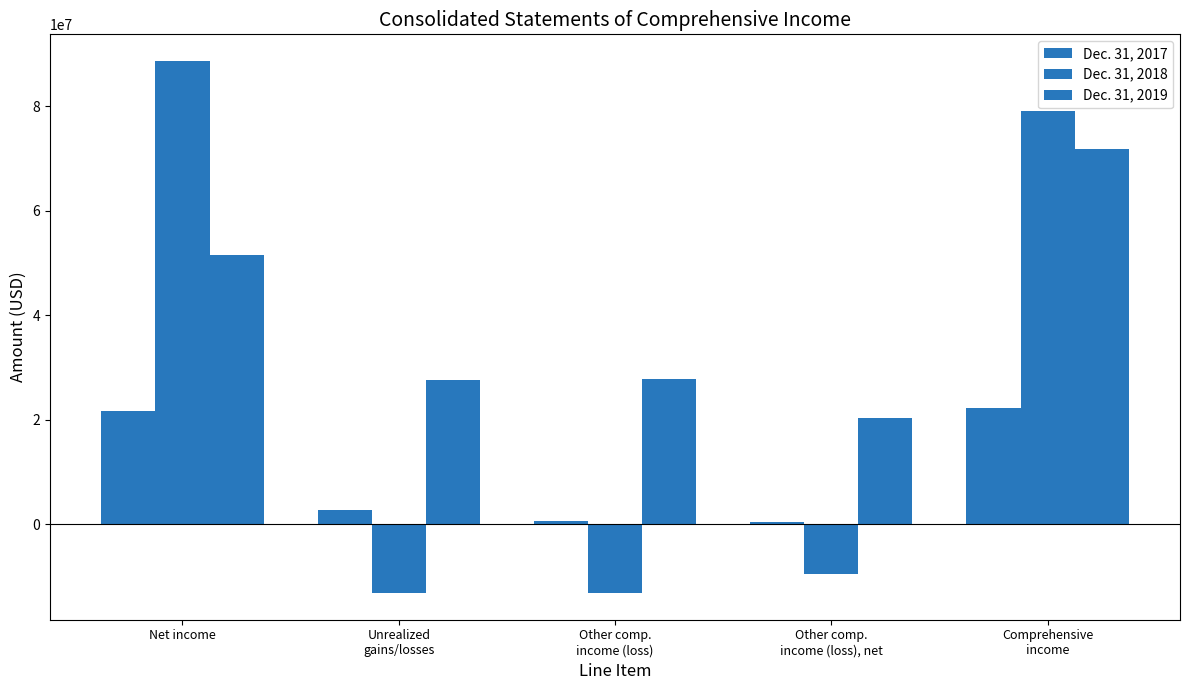

How many groups of bars are there?

5